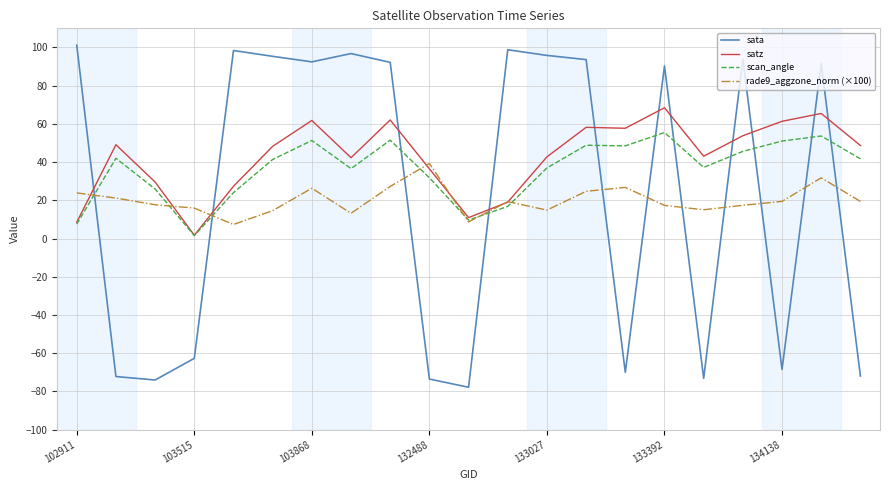

List the series in order of their peak value, lowest first.

rade9_aggzone_norm (×100), scan_angle, satz, sata